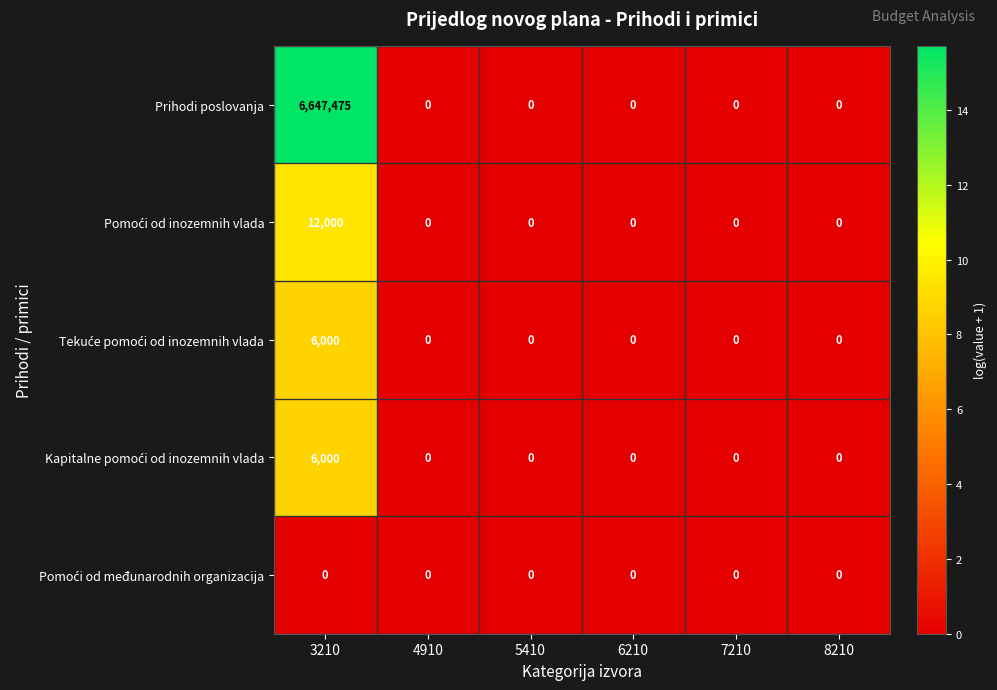

At how many categories does at least one series exceed 8?

1